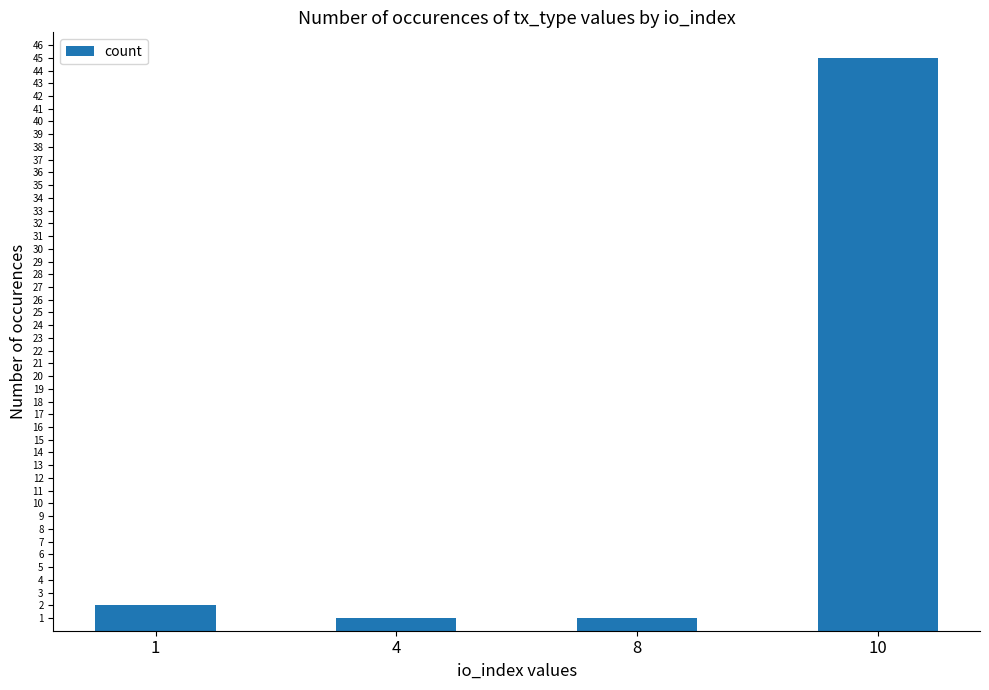

Count the number of categories in the chart.

4